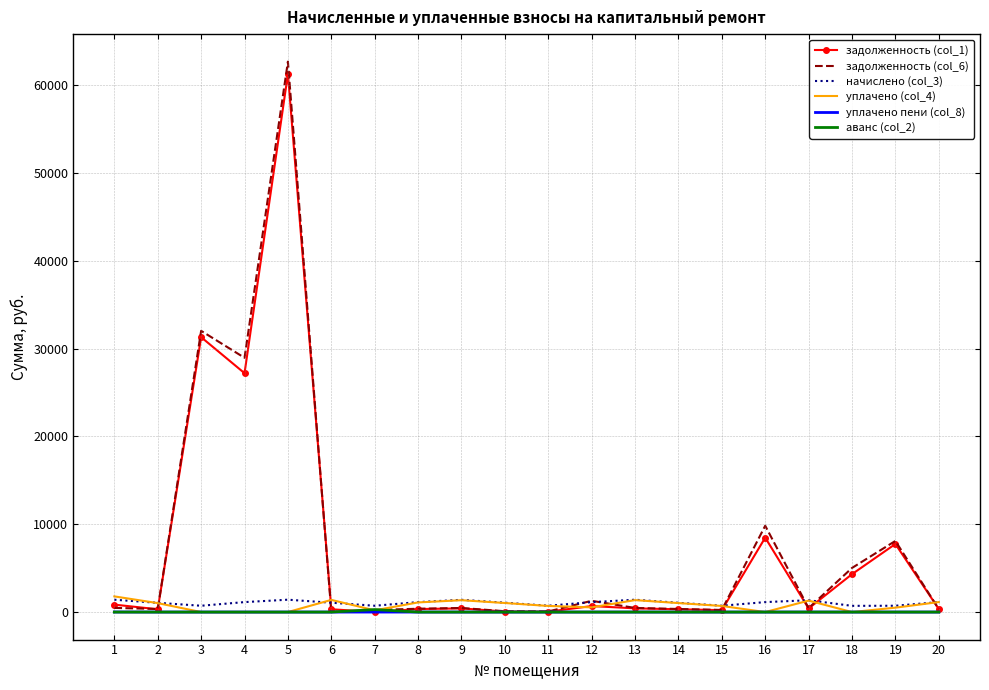

What are all the series names shown in the legend?

задолженность (col_1), задолженность (col_6), начислено (col_3), уплачено (col_4), уплачено пени (col_8), аванс (col_2)